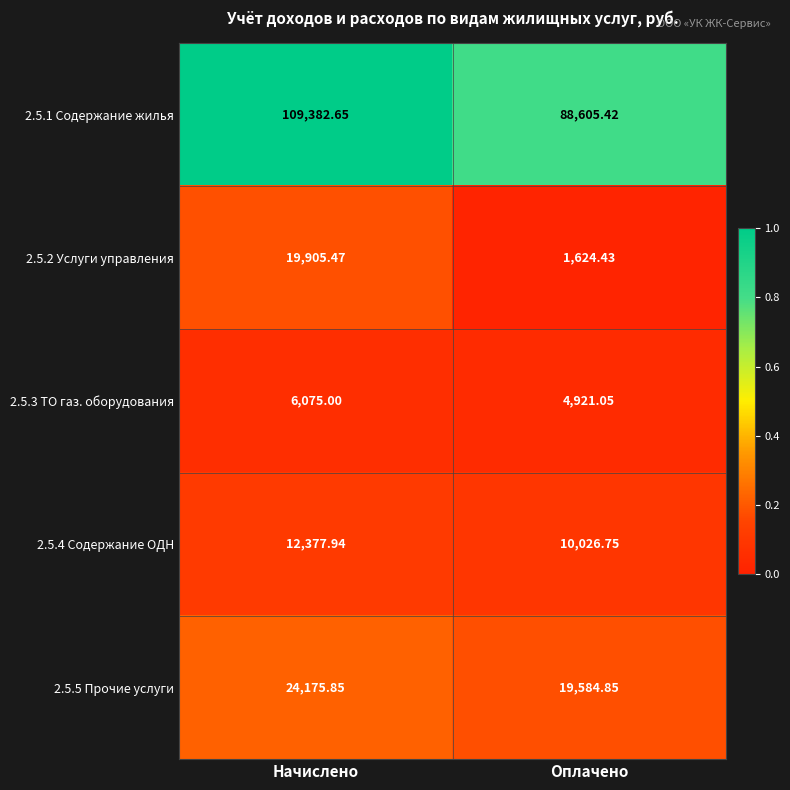

Which series has the largest total across all categories?

2.5.1 Содержание жилья